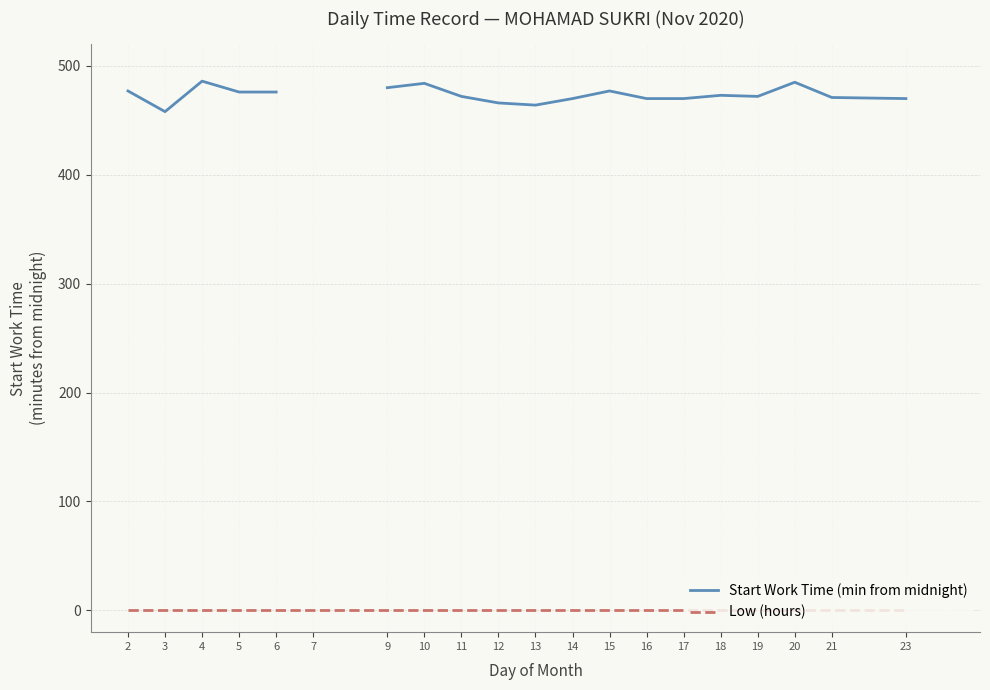

Does the chart display data point markers on the line(s)?

No